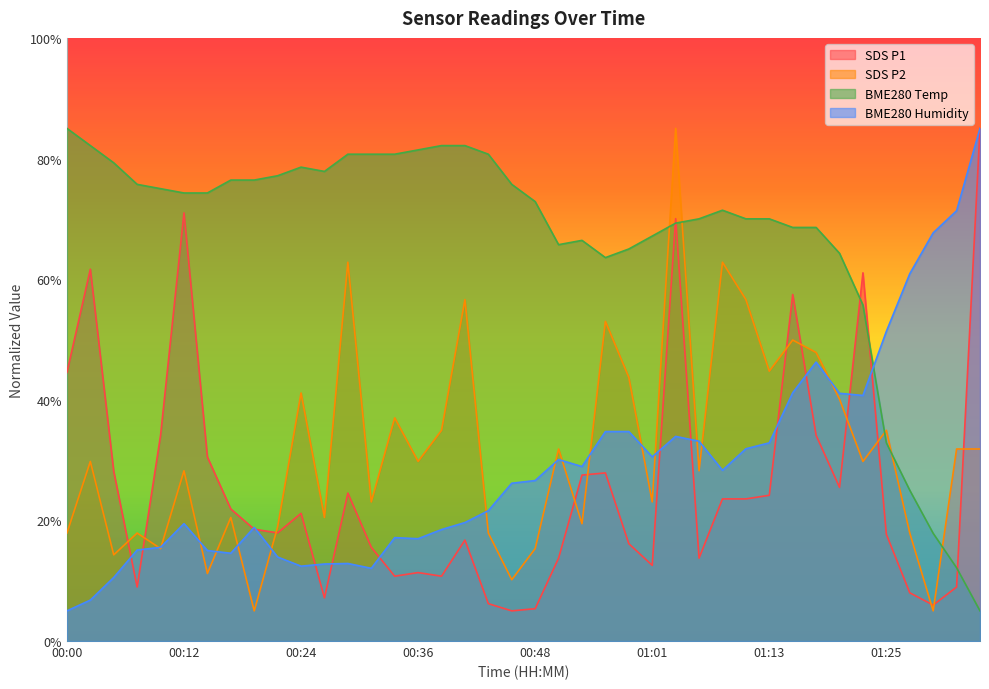

At how many categories does at least one series exceed 39?

40